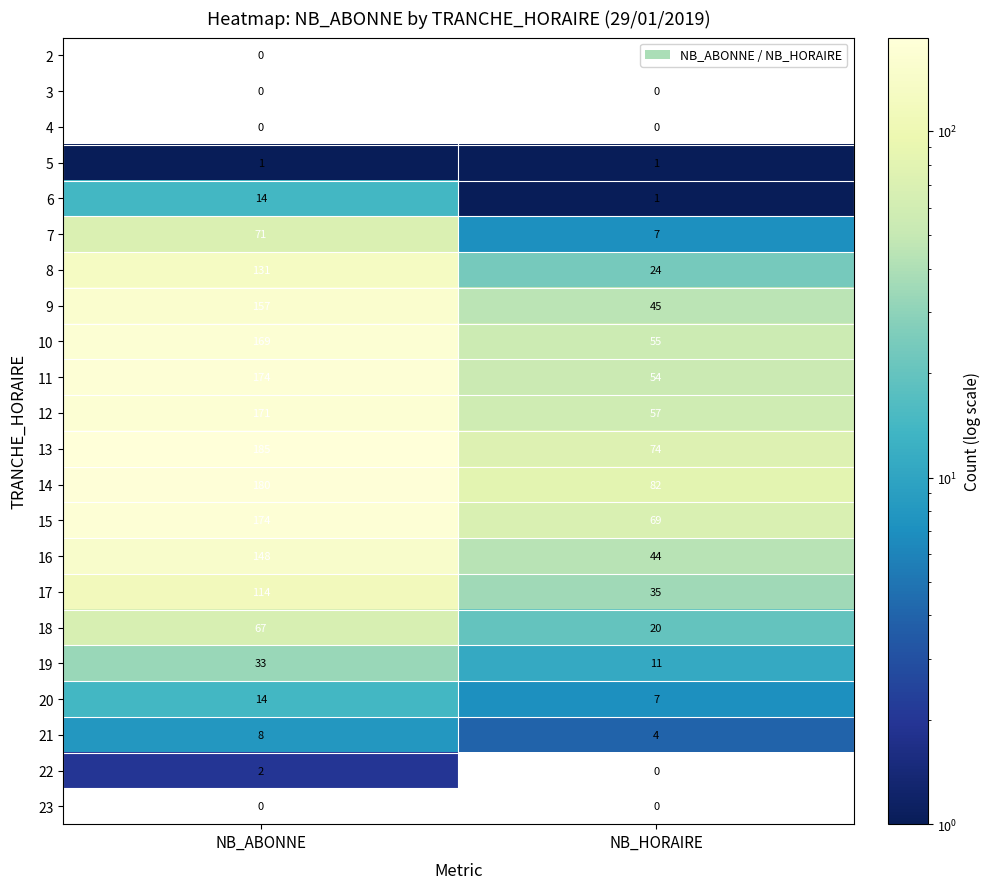

What is the average value of the 16 series?

96